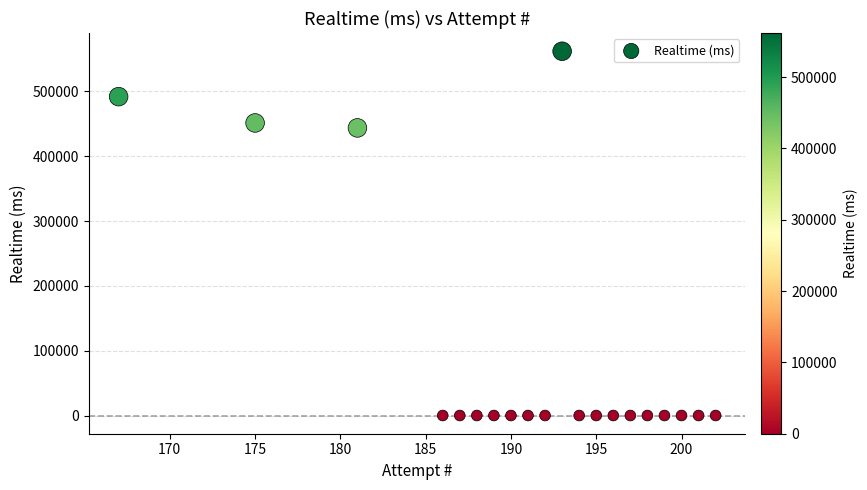

What is the range of X values (max minus min)?

35